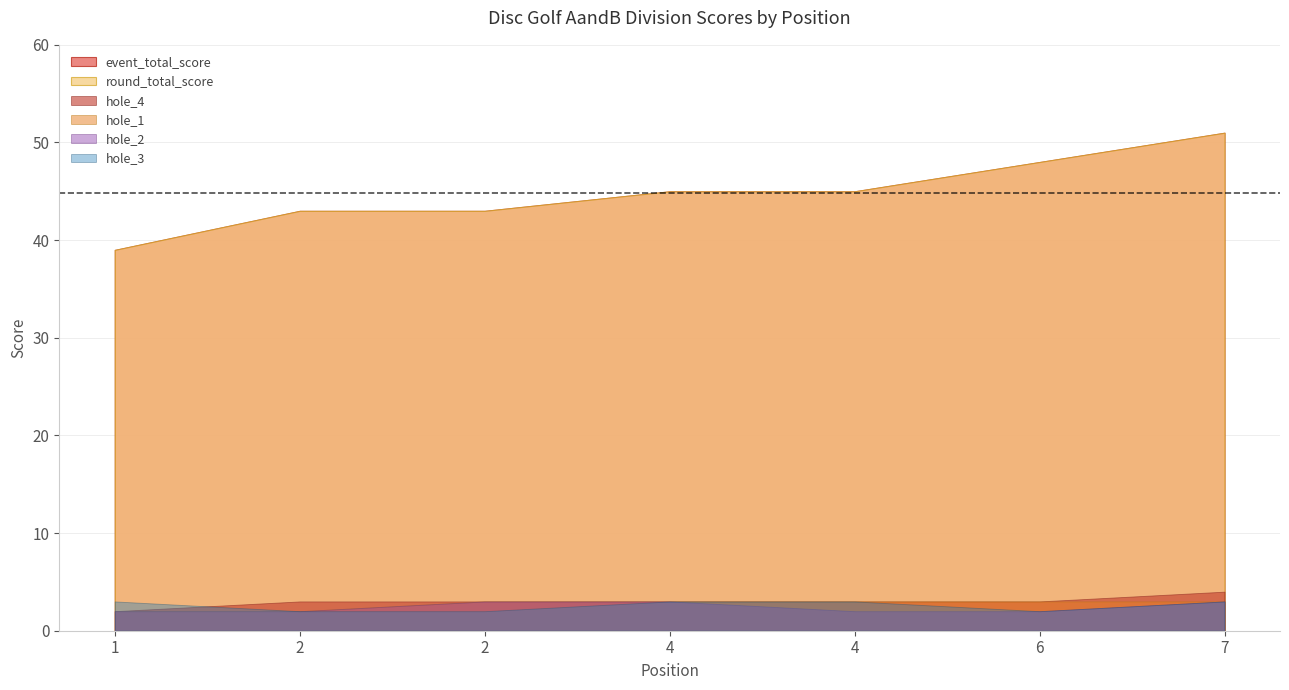

Count the hole_1 values in the range 2 to 3.

7